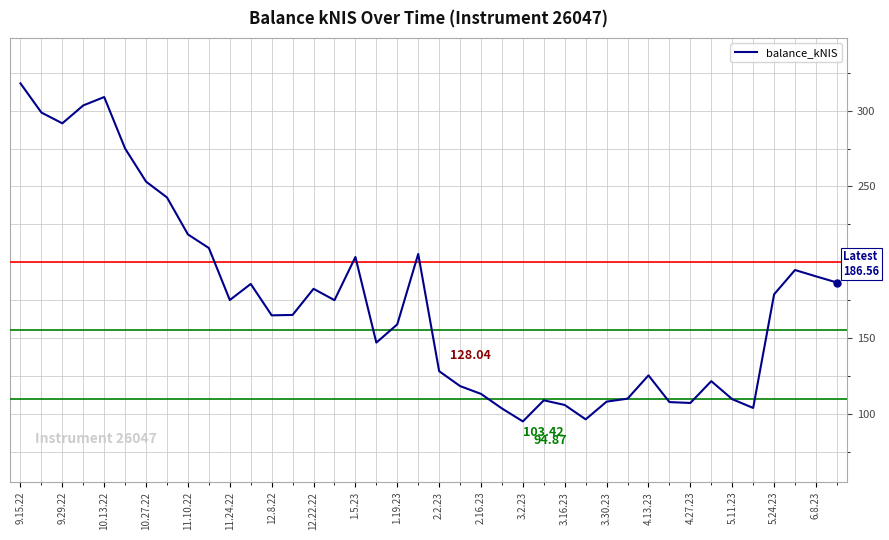

What is the difference between the maximum and minimum values?

223.1